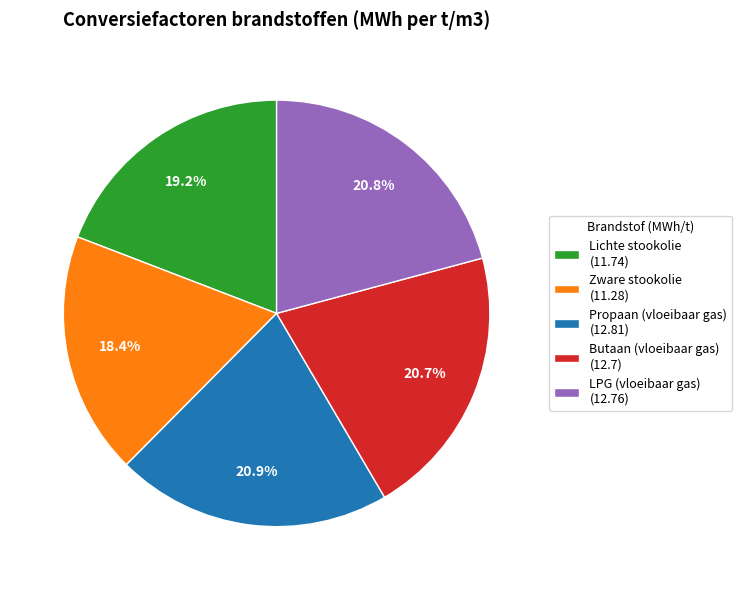

What percentage is NOT represented by Propaan (vloeibaar gas) (12.81)?

79.1%